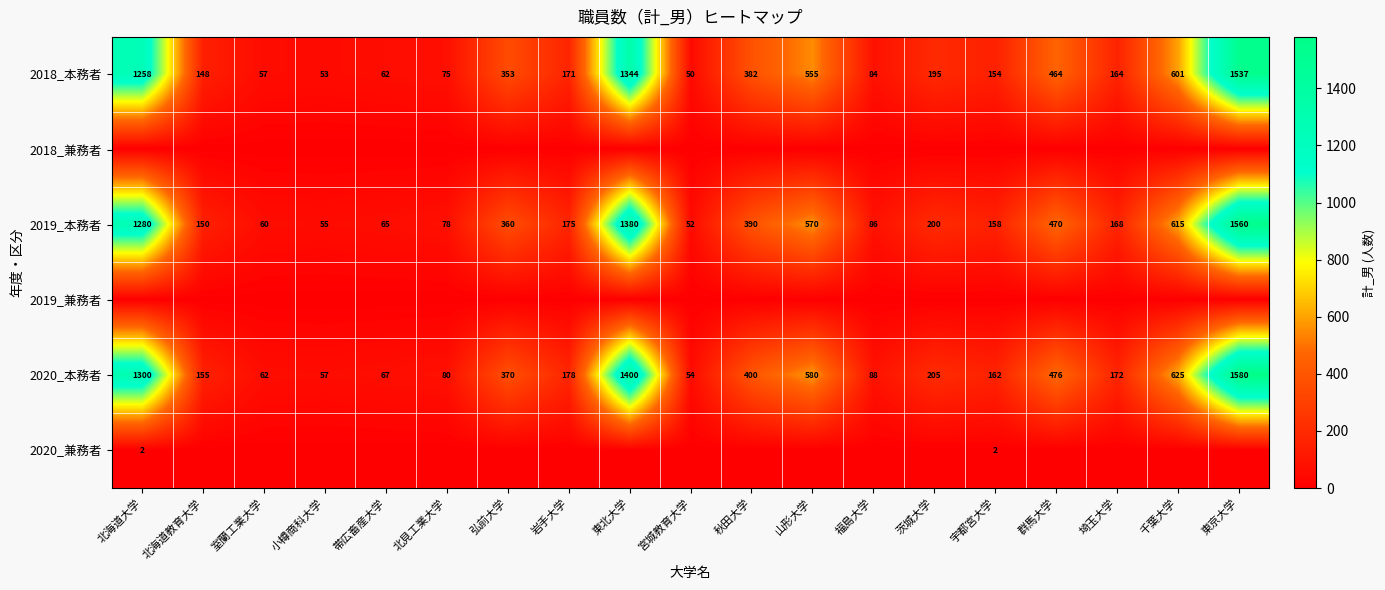

True or false: 2020_本務者 has a value of 581 at 東北大学.

False